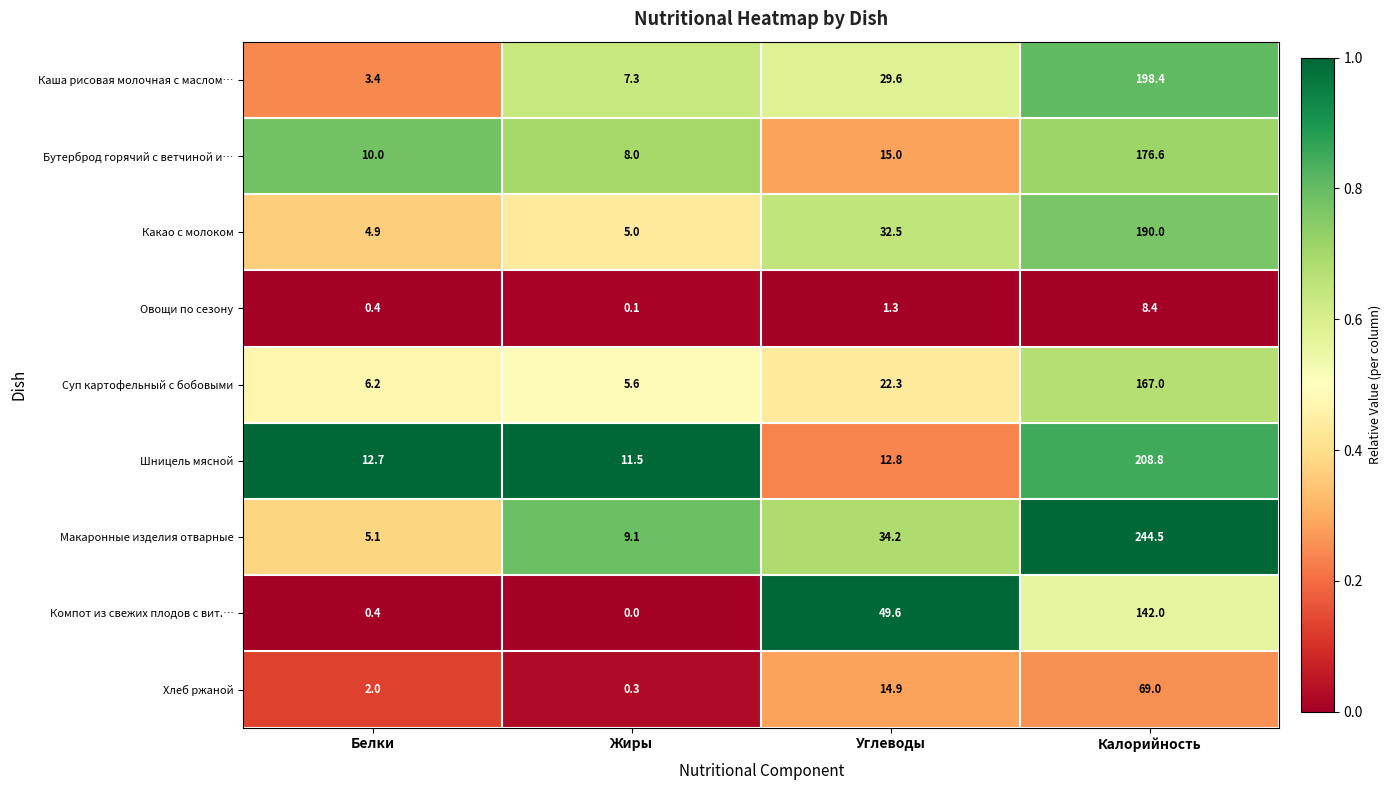

What is the spread (max minus min) of values at Белки?

12.3